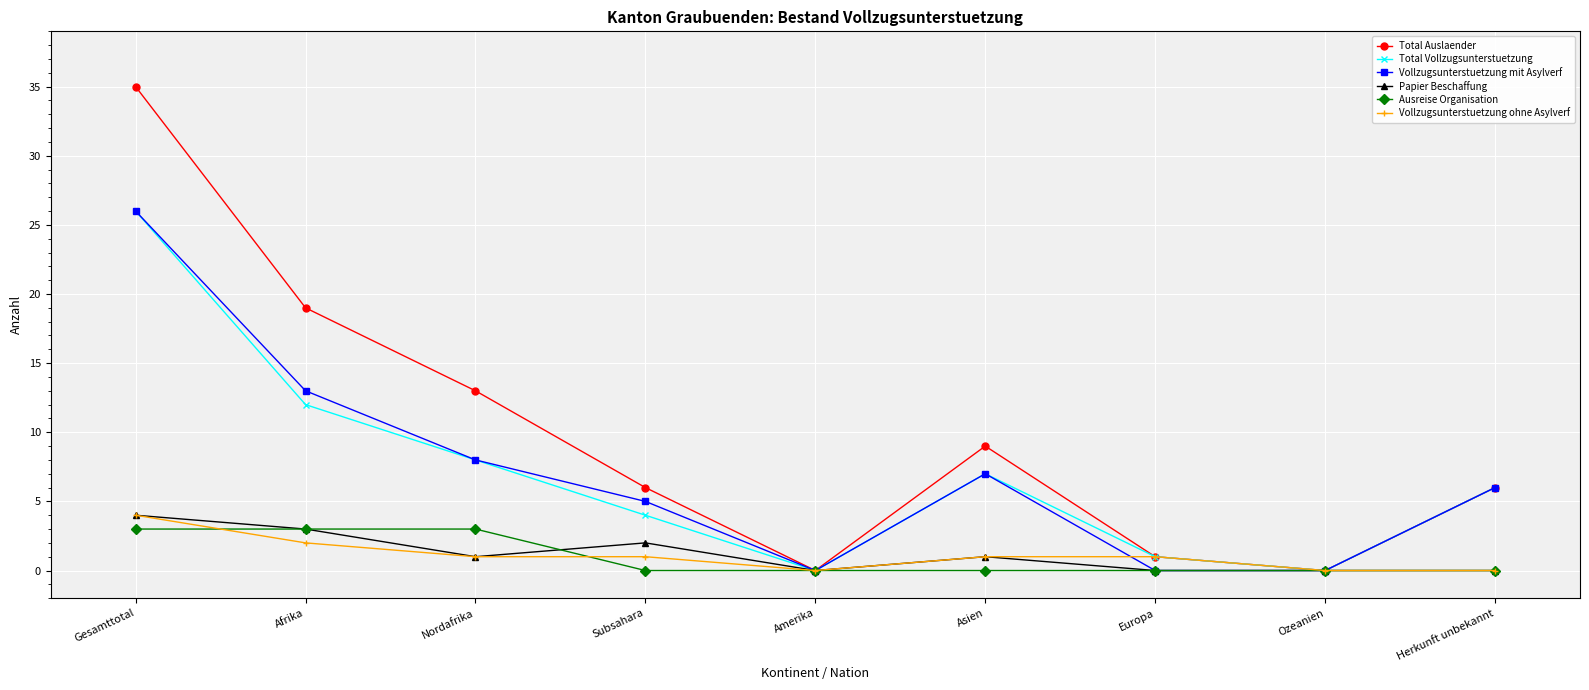

Reading right to left, what are all the values shown in this chart?

Total Auslaender: Herkunft unbekannt=6	Ozeanien=0	Europa=1	Asien=9	Amerika=0	Subsahara=6	Nordafrika=13	Afrika=19	Gesamttotal=35
Total Vollzugsunterstuetzung: Herkunft unbekannt=6	Ozeanien=0	Europa=1	Asien=7	Amerika=0	Subsahara=4	Nordafrika=8	Afrika=12	Gesamttotal=26
Vollzugsunterstuetzung mit Asylverf: Herkunft unbekannt=6	Ozeanien=0	Europa=0	Asien=7	Amerika=0	Subsahara=5	Nordafrika=8	Afrika=13	Gesamttotal=26
Papier Beschaffung: Herkunft unbekannt=0	Ozeanien=0	Europa=0	Asien=1	Amerika=0	Subsahara=2	Nordafrika=1	Afrika=3	Gesamttotal=4
Ausreise Organisation: Herkunft unbekannt=0	Ozeanien=0	Europa=0	Asien=0	Amerika=0	Subsahara=0	Nordafrika=3	Afrika=3	Gesamttotal=3
Vollzugsunterstuetzung ohne Asylverf: Herkunft unbekannt=0	Ozeanien=0	Europa=1	Asien=1	Amerika=0	Subsahara=1	Nordafrika=1	Afrika=2	Gesamttotal=4